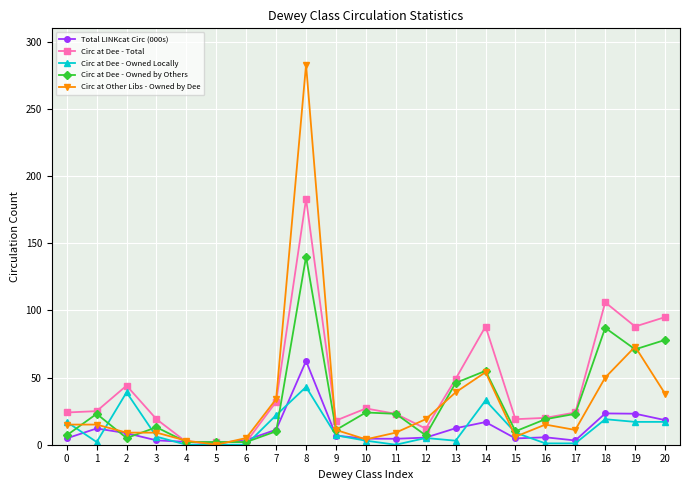

Which series has the largest range (max minus min)?

Circ at Other Libs - Owned by Dee